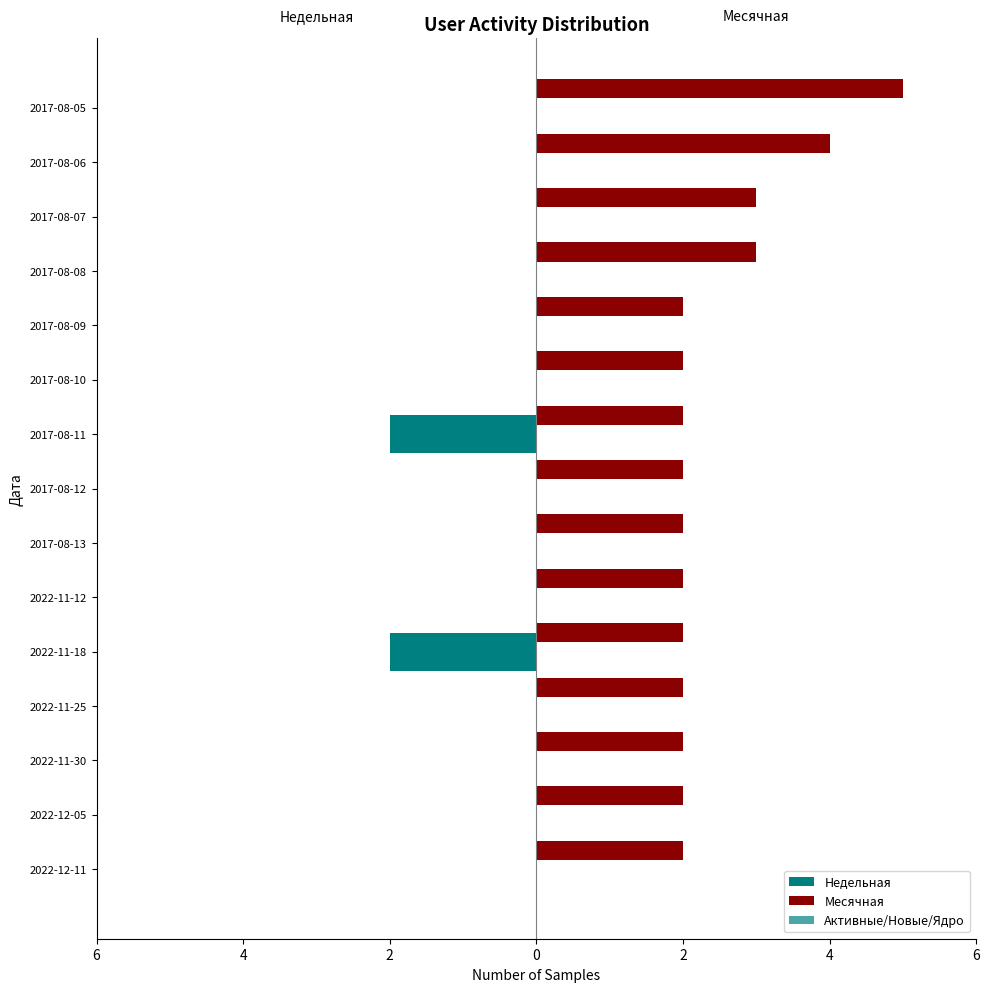

What is the lowest value of the Месячная series?

2.0